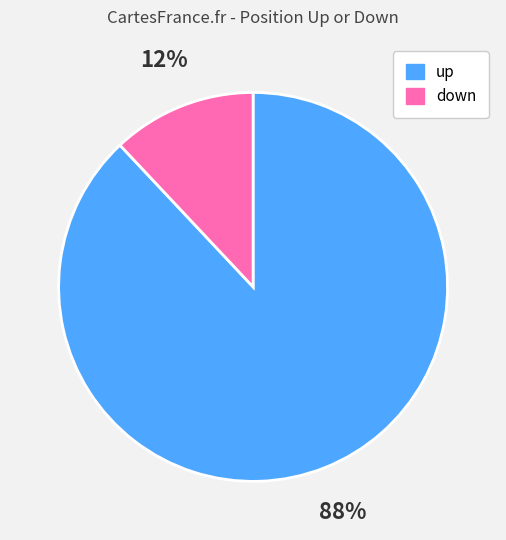

To the nearest percent, what is the combined percentage of down and up?

100%